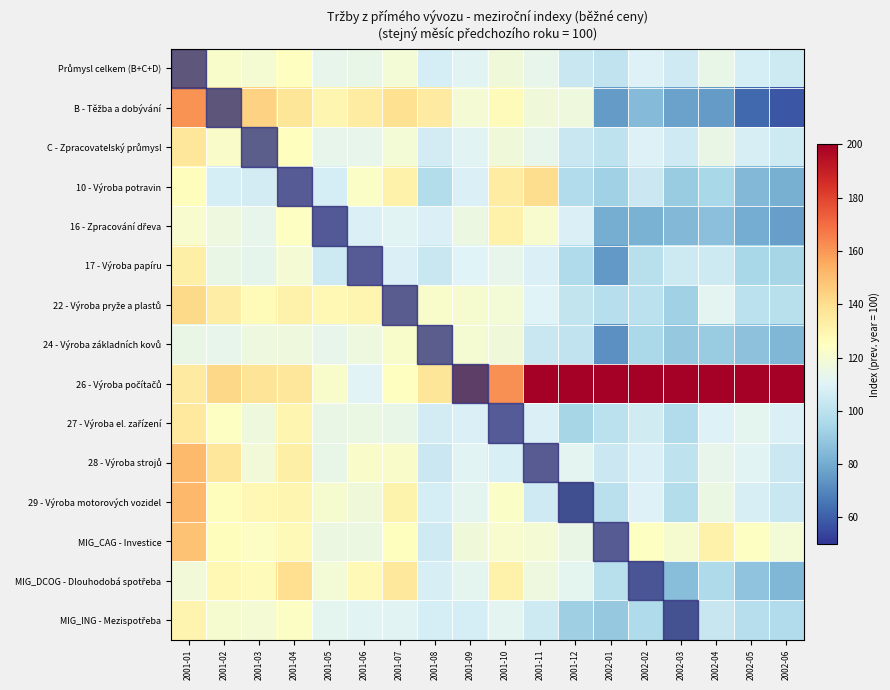

Which label corresponds to the largest value in the chart?

2002-03